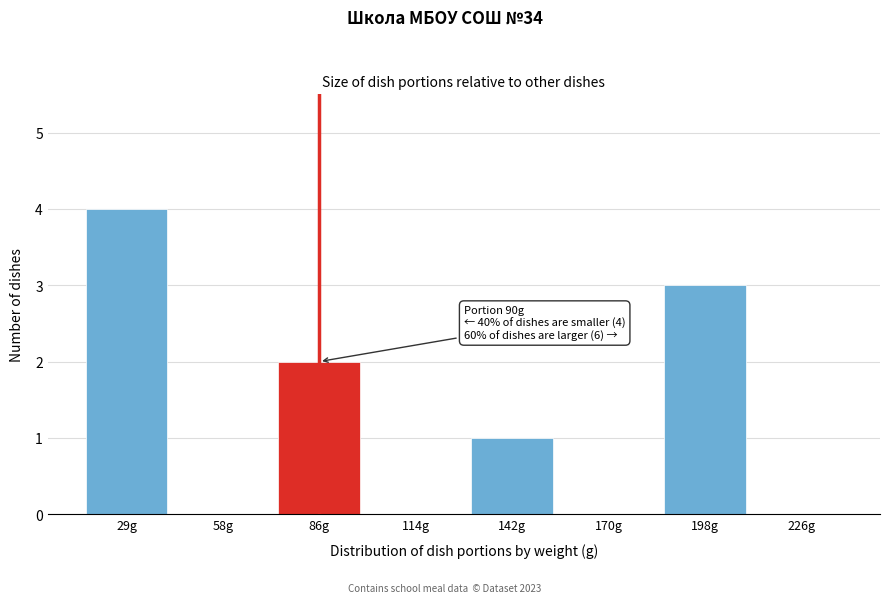

Reading right to left, transcribe all the data shown in this chart.

226g=0	198g=3	170g=0	142g=1	114g=0	86g=2	58g=0	29g=4